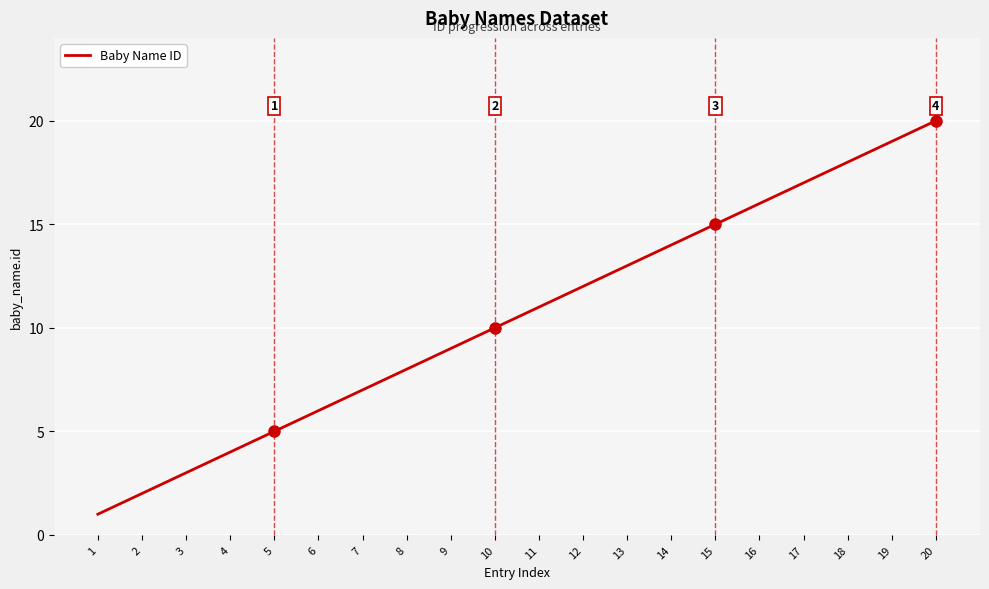

Does the chart display data point markers on the line(s)?

No